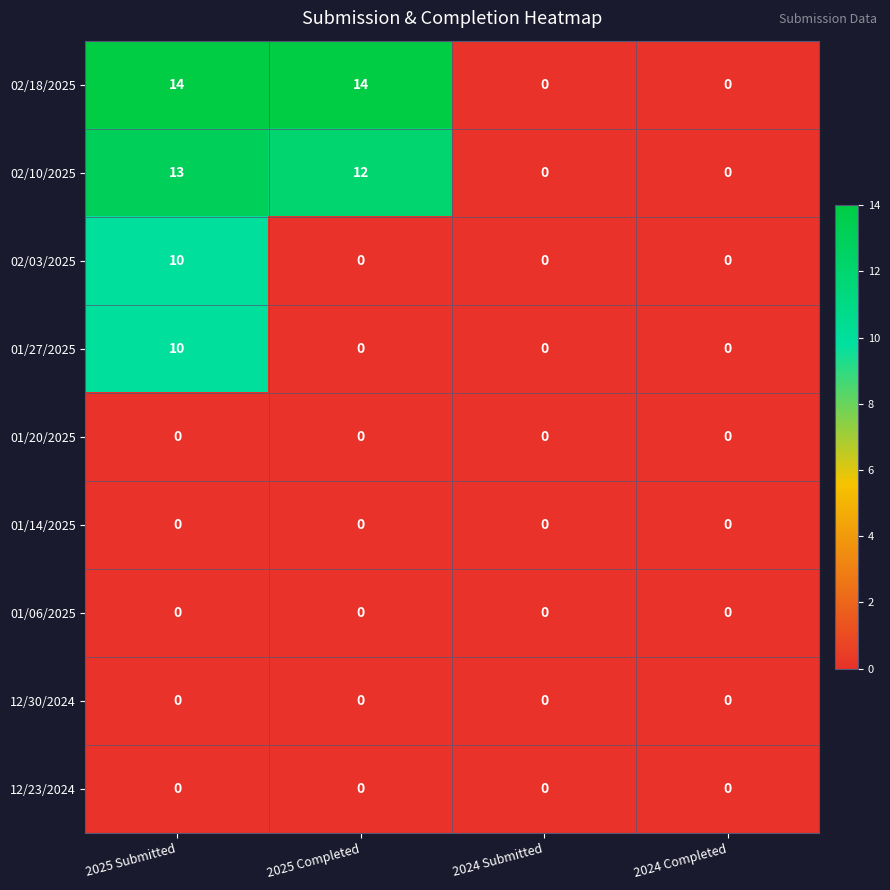

The 01/27/2025 series shows 0 at 2024 Submitted. True or false?

True